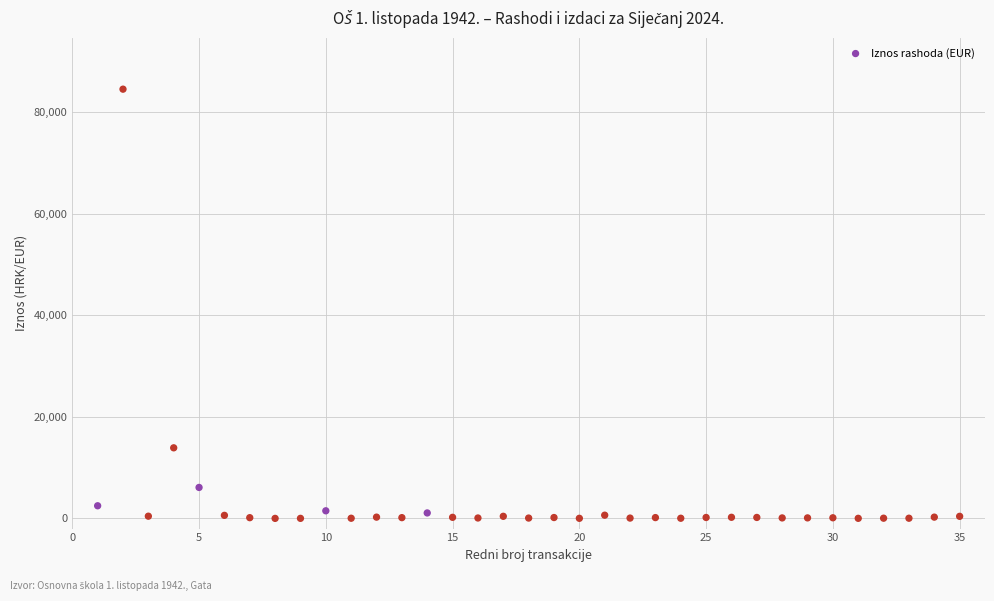

What Y value in the scatter plot is closest to 42247?

13891.5